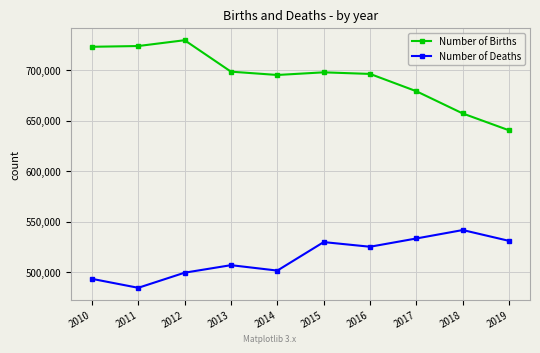

The Number of Deaths series shows 541589 at 2018. True or false?

True